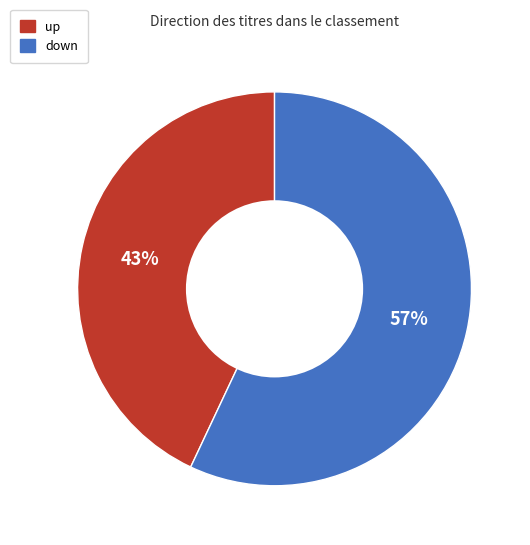

Which slice is the largest?

down